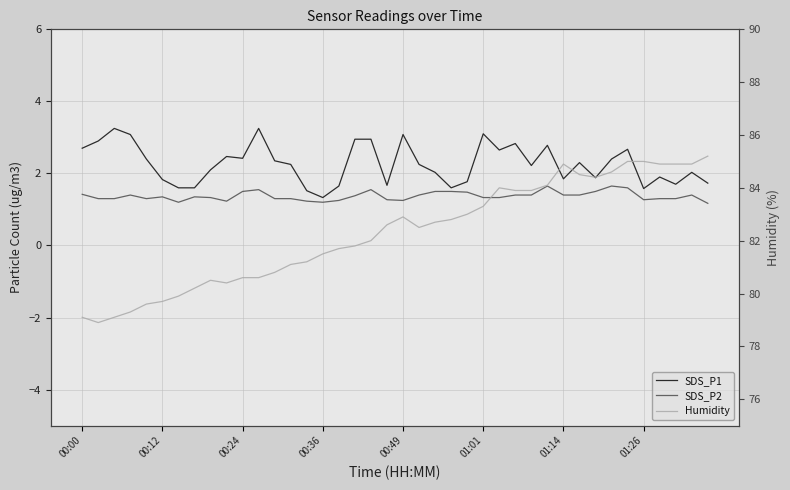

At which label does Humidity first exceed 82?

19